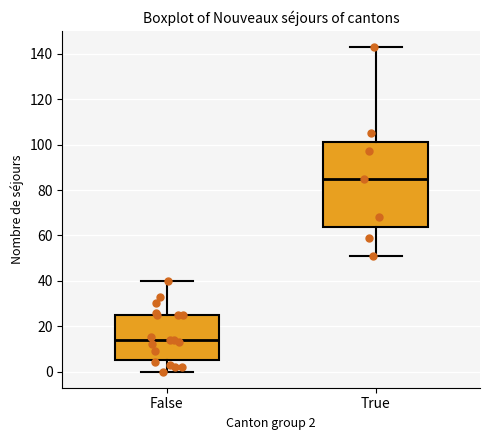

Where does the lower whisker of the box for True end on the y-axis? The values are not printed on the chart, so give them approximately, as read against the axis.

52